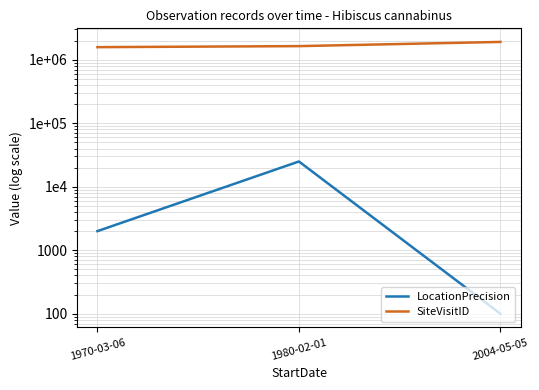

List the series in order of their overall mean, lowest first.

LocationPrecision, SiteVisitID